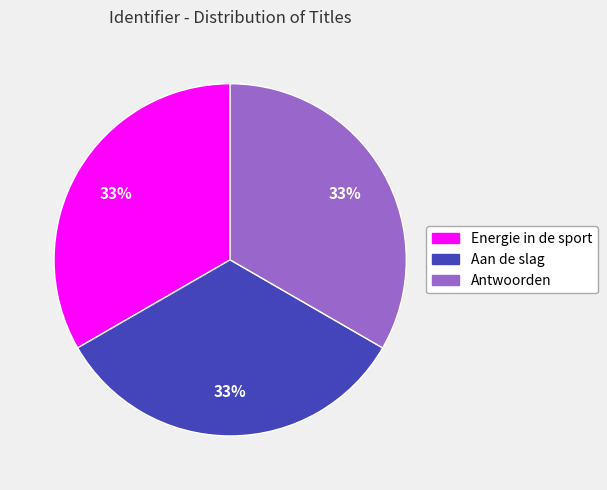

Is Energie in de sport the majority of the pie?

No